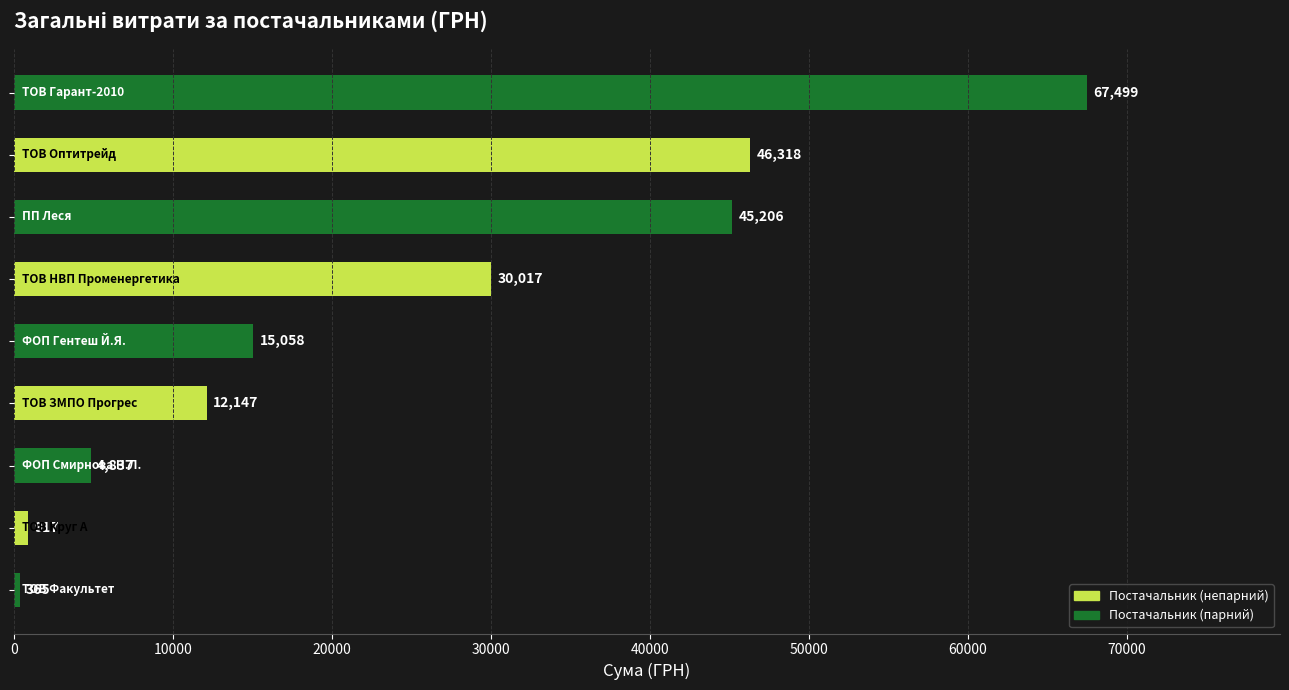

What is the difference between the maximum and minimum values?

67134.4